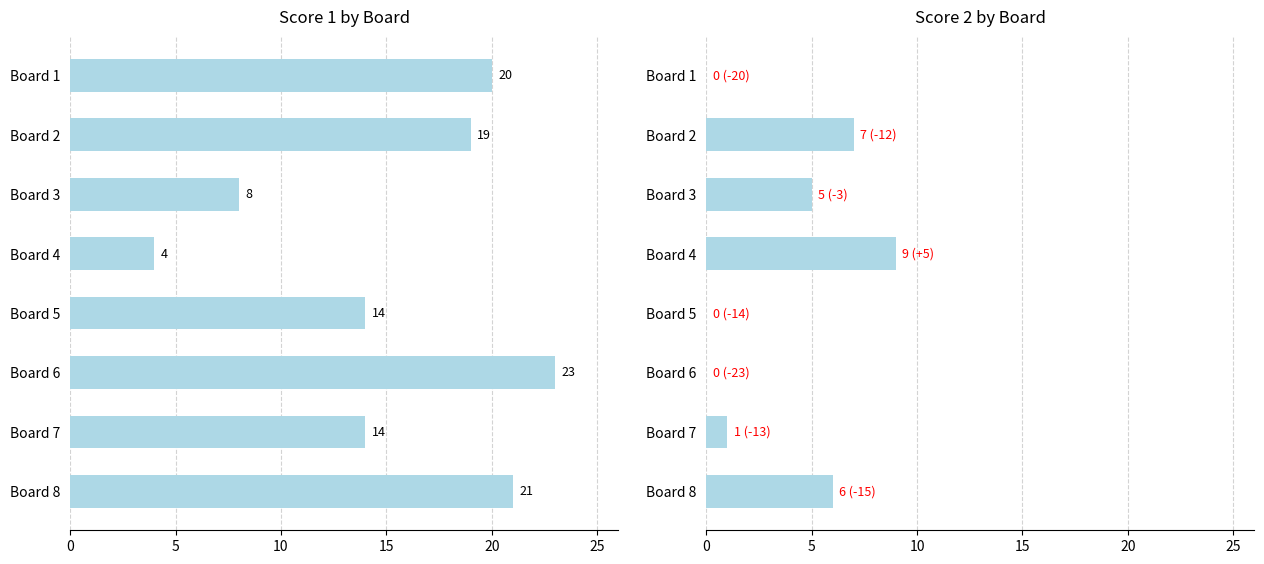

Is it true that Score 2 equals 1 at Board 3?

False